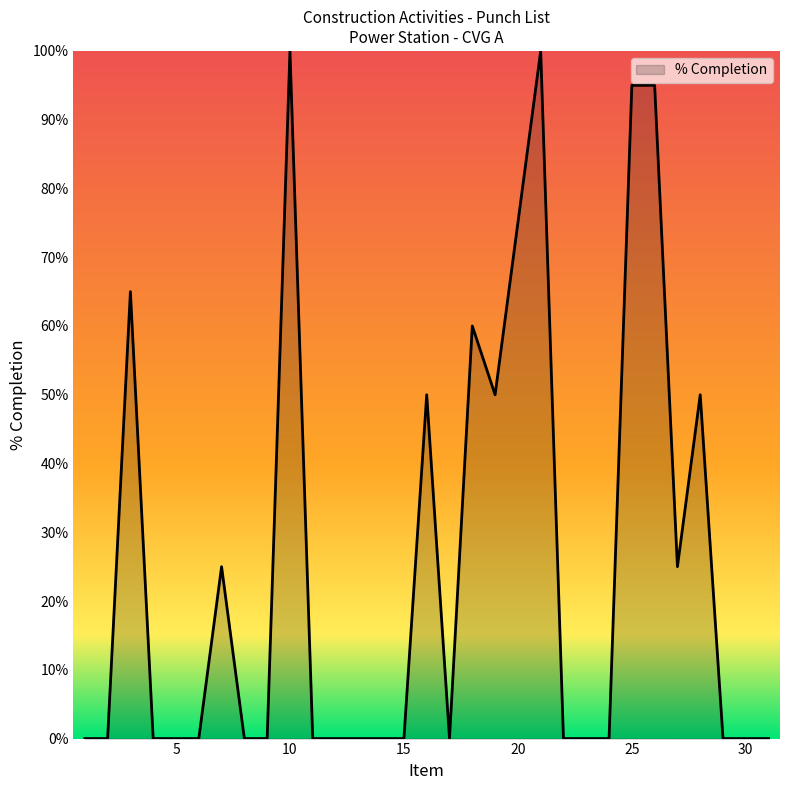

Is this an area chart (filled region under the line)?

Yes